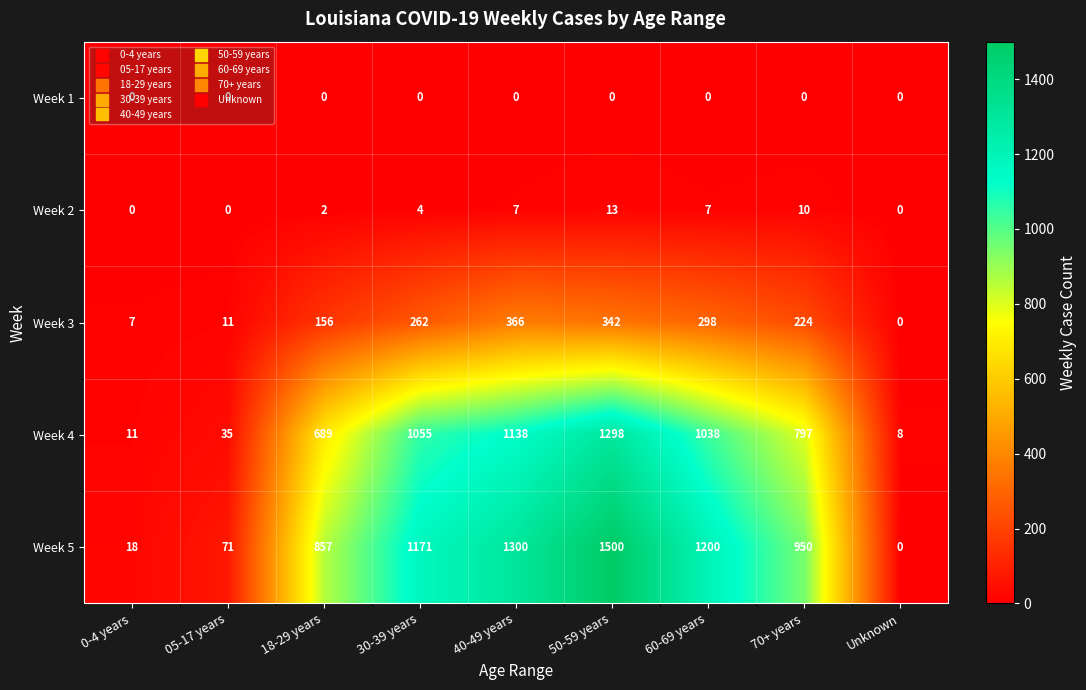

List the series in order of their peak value, highest first.

Week 5, Week 4, Week 3, Week 2, Week 1